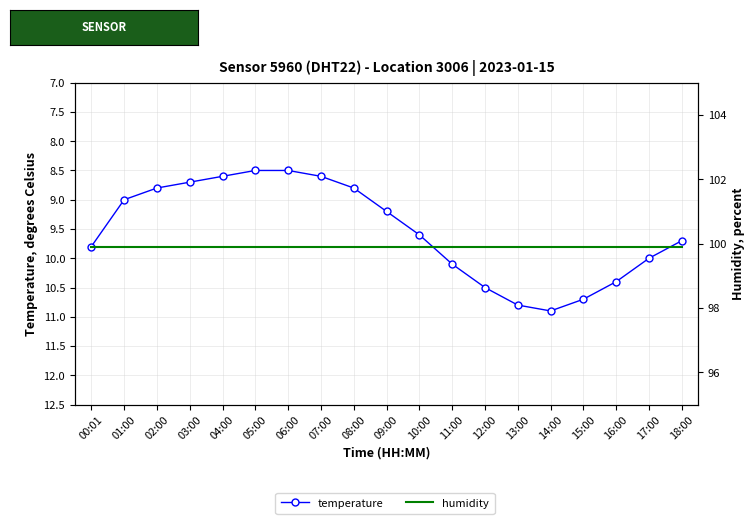

What is the total value across all series at 05:00?

108.4